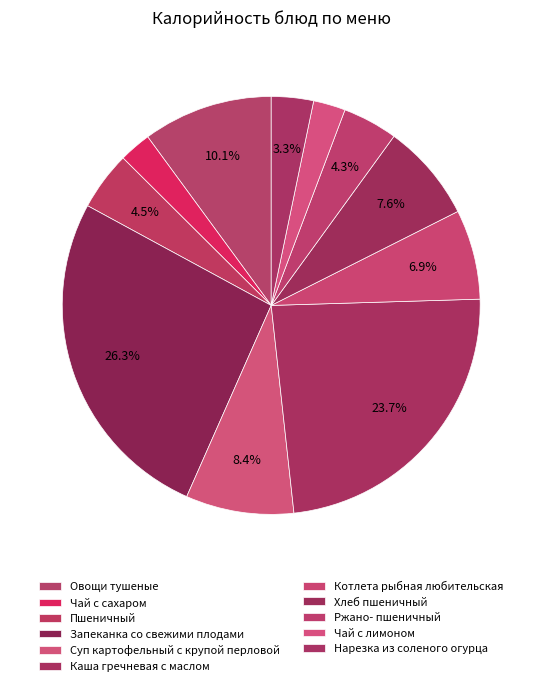

Is it true that Овощи тушеные is 20% of the pie?

False